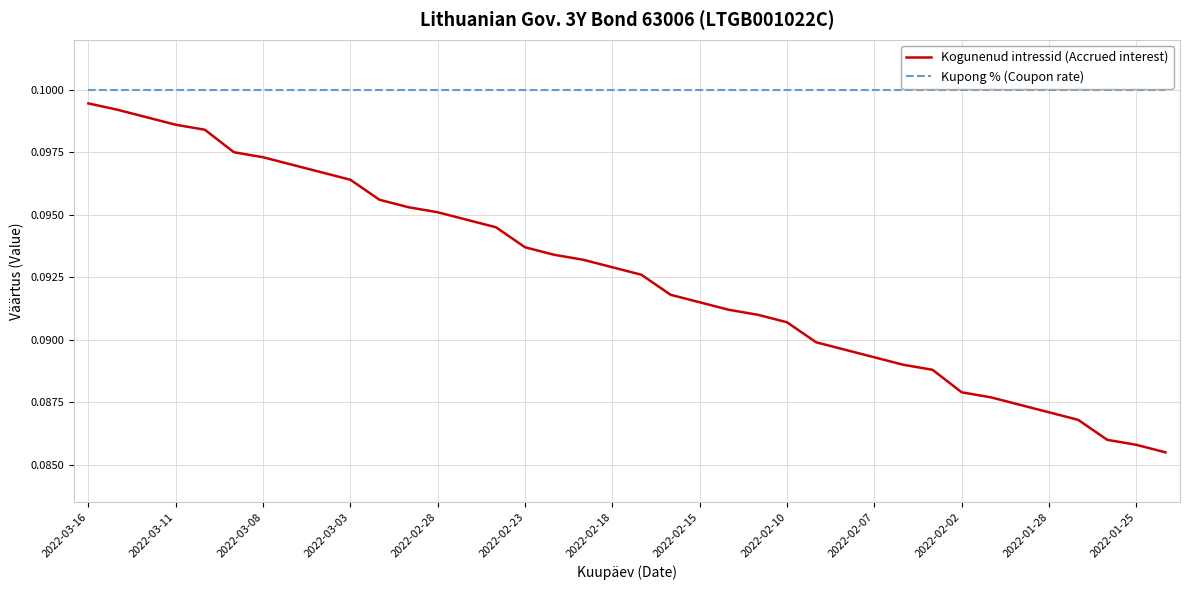

True or false: Kupong % (Coupon rate) and Kogunenud intressid (Accrued interest) intersect in this chart.

False